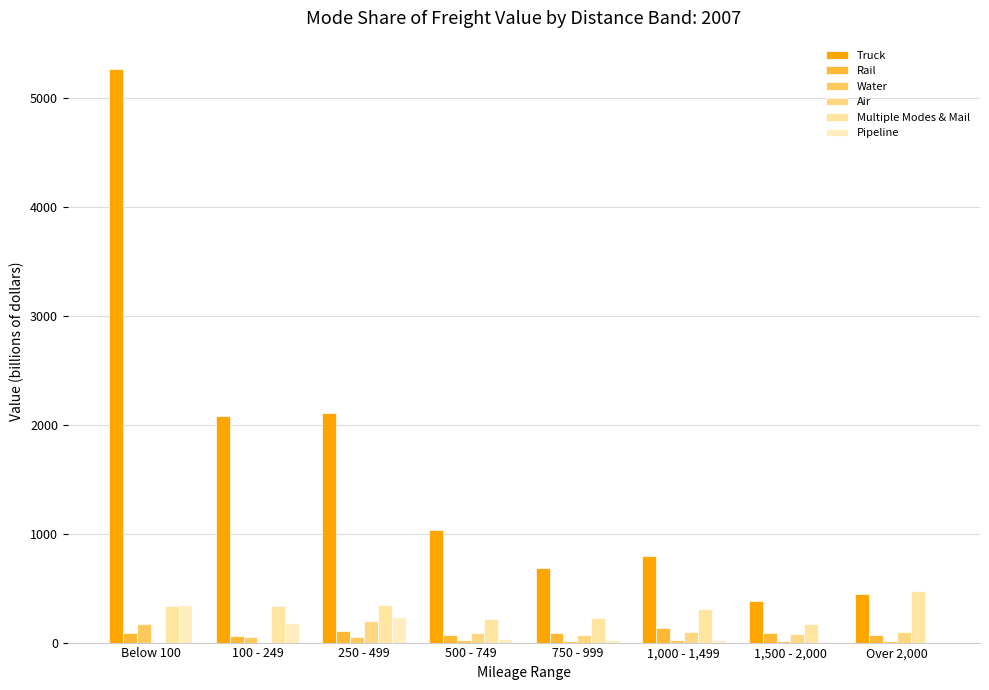

What is the label of the 1st bar from the right?

Over 2,000